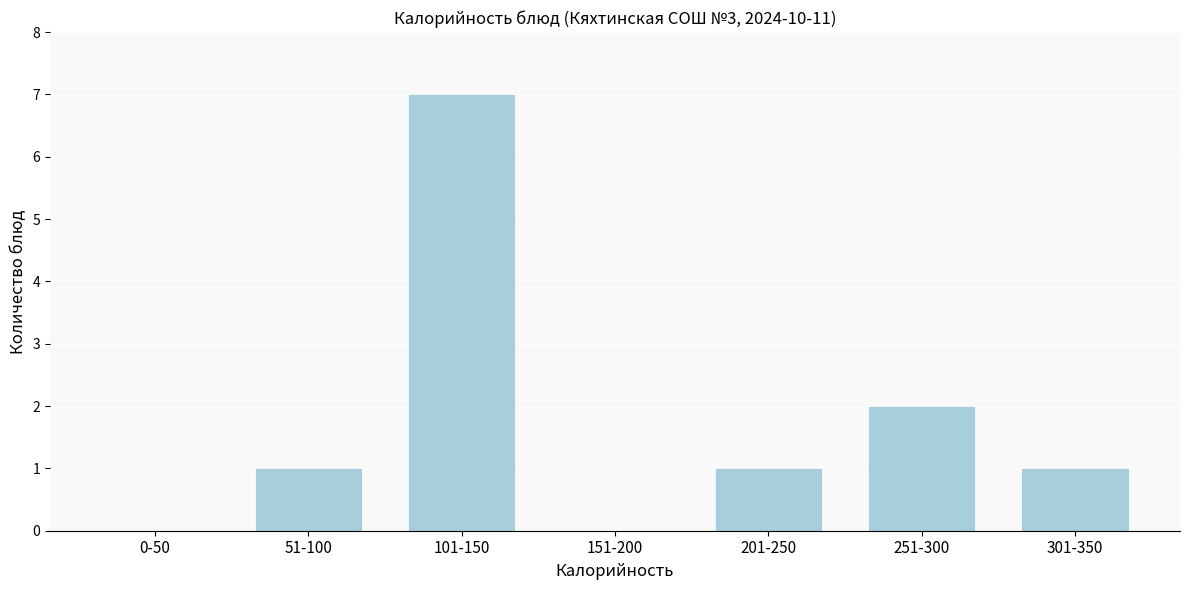

Reading right to left, transcribe all the data shown in this chart.

301-350=1	251-300=2	201-250=1	151-200=0	101-150=7	51-100=1	0-50=0